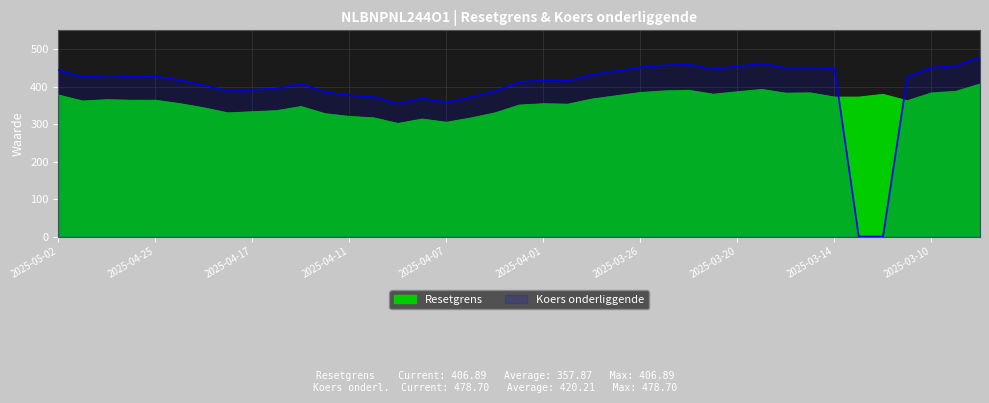

Reading right to left, what are all the values shown in this chart?

Resetgrens: 2025-03-06=406.9	2025-03-07=387.3	2025-03-10=383.2	2025-03-11=362.4	2025-03-12=379.4	2025-03-13=372.0	2025-03-14=372.0	2025-03-17=383.4	2025-03-18=382.5	2025-03-19=392.4	2025-03-20=386.2	2025-03-21=379.7	2025-03-24=390.2	2025-03-25=388.6	2025-03-26=384.2	2025-03-27=375.6	2025-03-28=366.9	2025-03-31=353.1	2025-04-01=354.4	2025-04-02=350.7	2025-04-03=329.8	2025-04-04=316.3	2025-04-07=304.8	2025-04-08=313.5	2025-04-09=301.7	2025-04-10=316.7	2025-04-11=320.4	2025-04-14=327.8	2025-04-15=346.8	2025-04-16=335.8	2025-04-17=333.0	2025-04-22=329.8	2025-04-23=343.4	2025-04-24=354.6	2025-04-25=363.6	2025-04-28=363.5	2025-04-29=365.2	2025-04-30=361.5	2025-05-02=377.7
Koers onderliggende: 2025-03-06=478.7	2025-03-07=455.7	2025-03-10=450.8	2025-03-11=426.3	2025-03-12=0.0	2025-03-13=0.0	2025-03-14=449.3	2025-03-17=451.0	2025-03-18=450.0	2025-03-19=461.7	2025-03-20=454.4	2025-03-21=446.7	2025-03-24=459.1	2025-03-25=457.2	2025-03-26=452.0	2025-03-27=441.9	2025-03-28=431.6	2025-03-31=415.4	2025-04-01=416.9	2025-04-02=412.6	2025-04-03=388.0	2025-04-04=372.1	2025-04-07=358.6	2025-04-08=368.8	2025-04-09=354.9	2025-04-10=372.6	2025-04-11=376.9	2025-04-14=385.6	2025-04-15=408.0	2025-04-16=395.1	2025-04-17=391.8	2025-04-22=388.0	2025-04-23=404.0	2025-04-24=417.2	2025-04-25=427.8	2025-04-28=427.7	2025-04-29=429.6	2025-04-30=425.3	2025-05-02=444.3